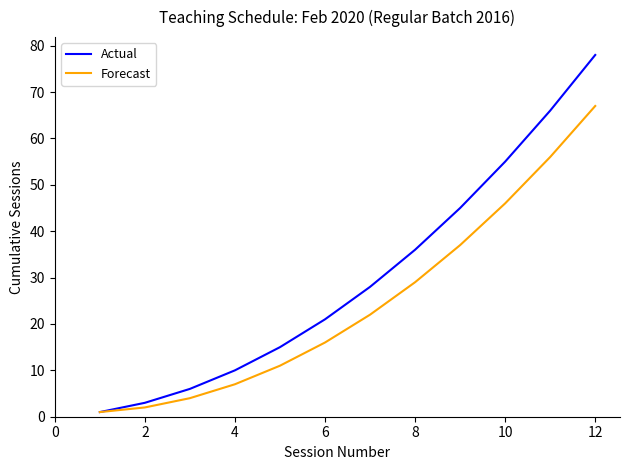

Which series has the widest spread of values?

Actual